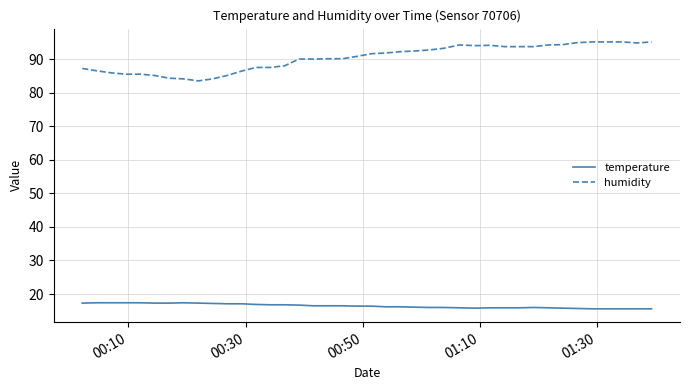

What is the average value of the humidity series?

90.3